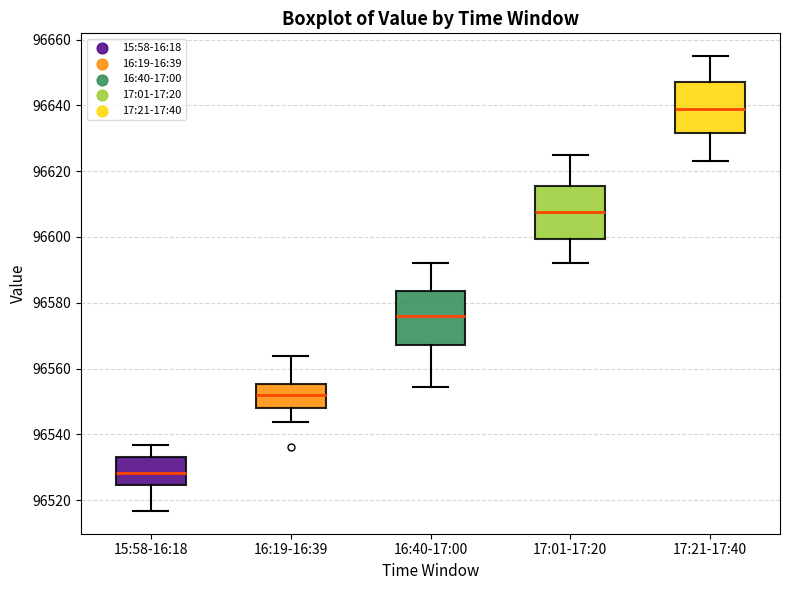

Which box has the highest median line?

17:21-17:40